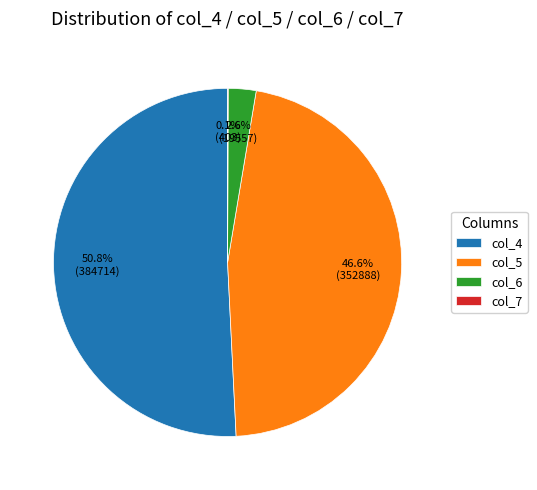

To the nearest percent, what is the average slice percentage?

25%